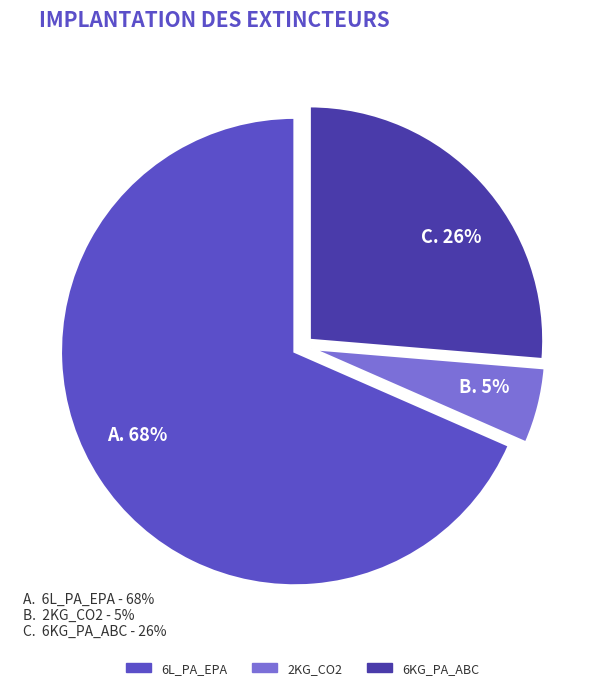

Do 6KG_PA_ABC and 2KG_CO2 together represent more than half of the pie?

No